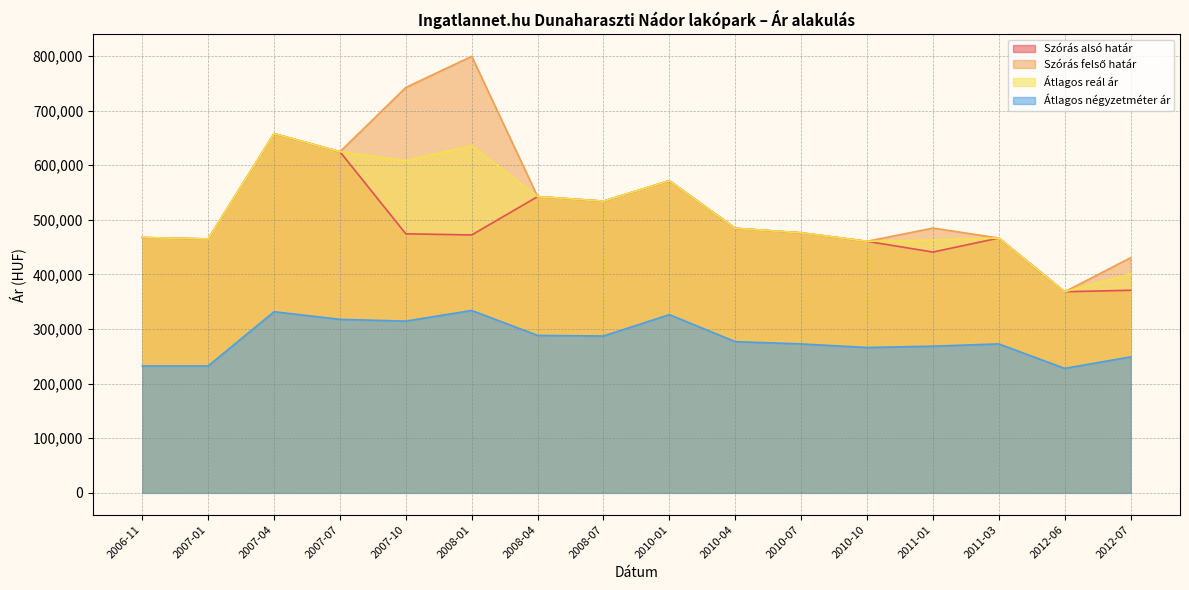

True or false: Átlagos négyzetméter ár and Szórás felső határ cross at least once.

False